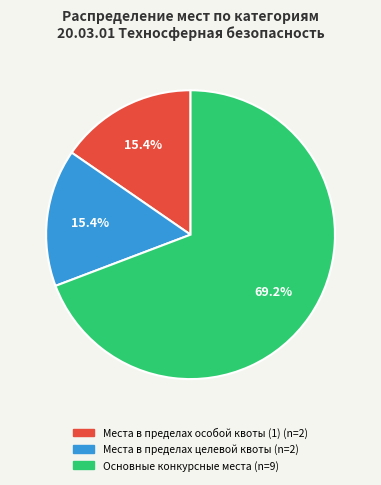

What is the total percentage of Места в пределах особой квоты (1) and Места в пределах целевой квоты?

30.8%